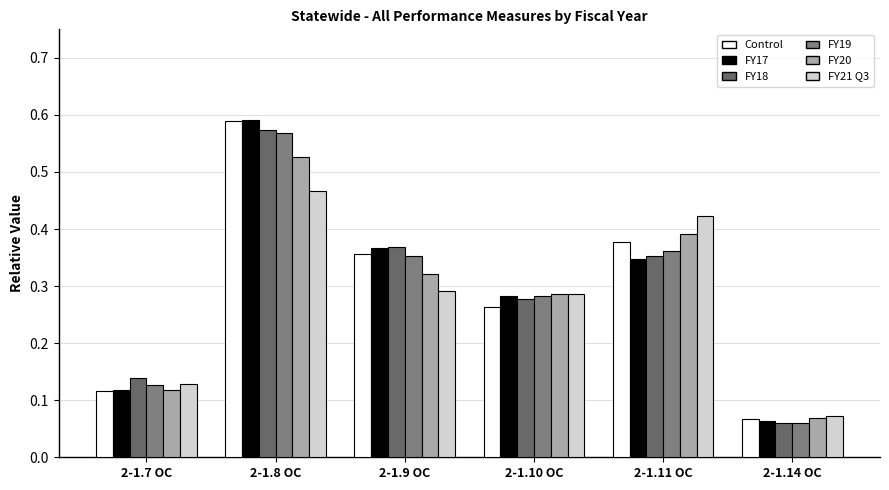

List the labels in order of FY18 value, smallest first.

2-1.14 OC, 2-1.7 OC, 2-1.10 OC, 2-1.11 OC, 2-1.9 OC, 2-1.8 OC